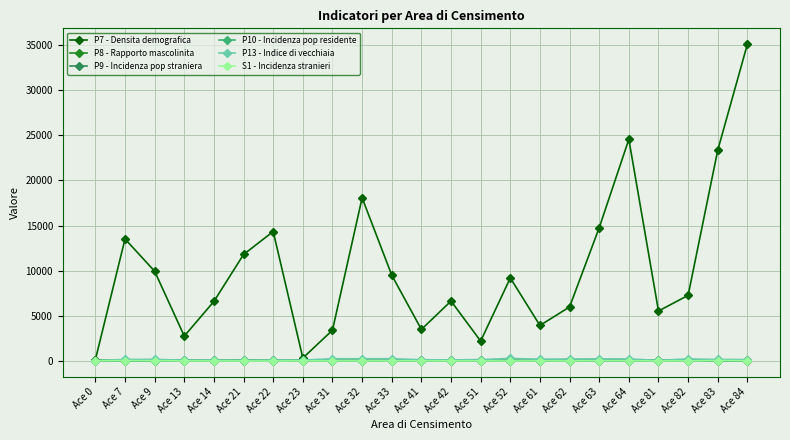

What is the difference between the maximum and second lowest values in the P10 - Incidenza pop residente series?

10.4